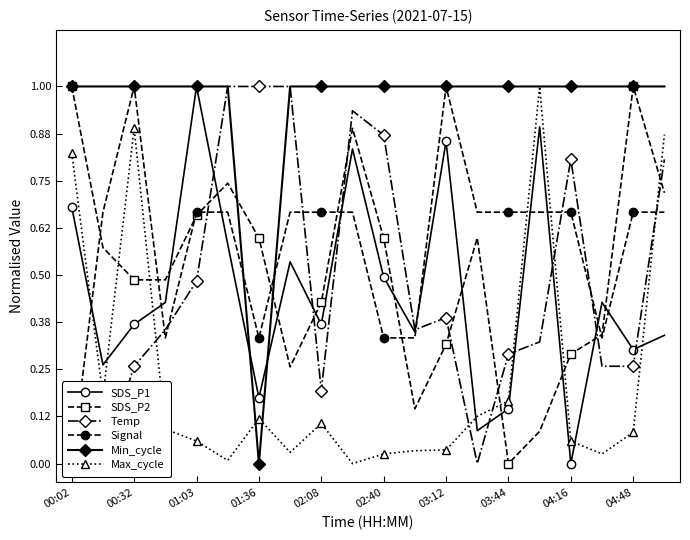

What is the value of the Temp point at the 9th from the left?

0.2